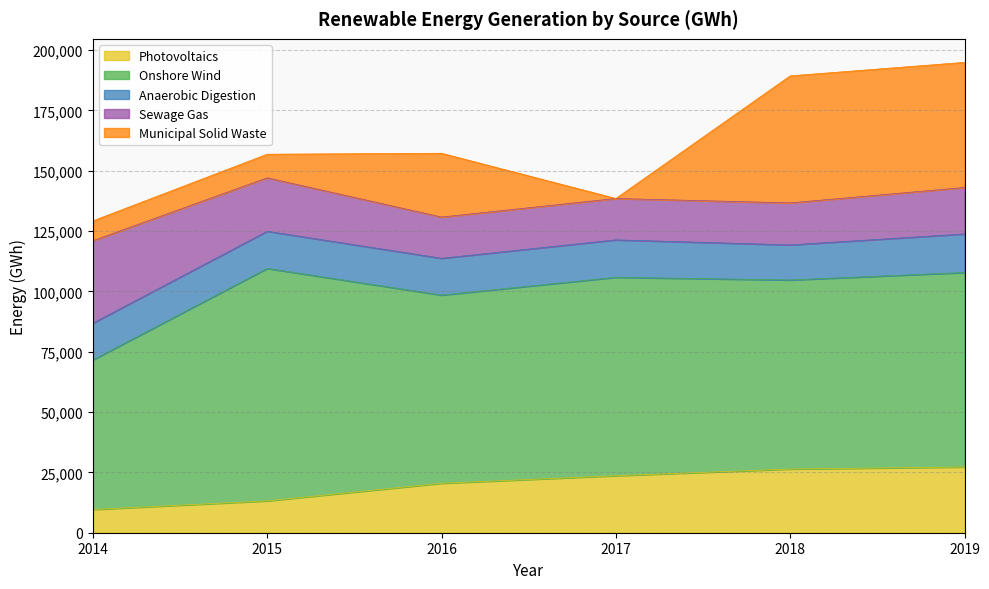

The value of Photovoltaics at 2019 is 41617. True or false?

False